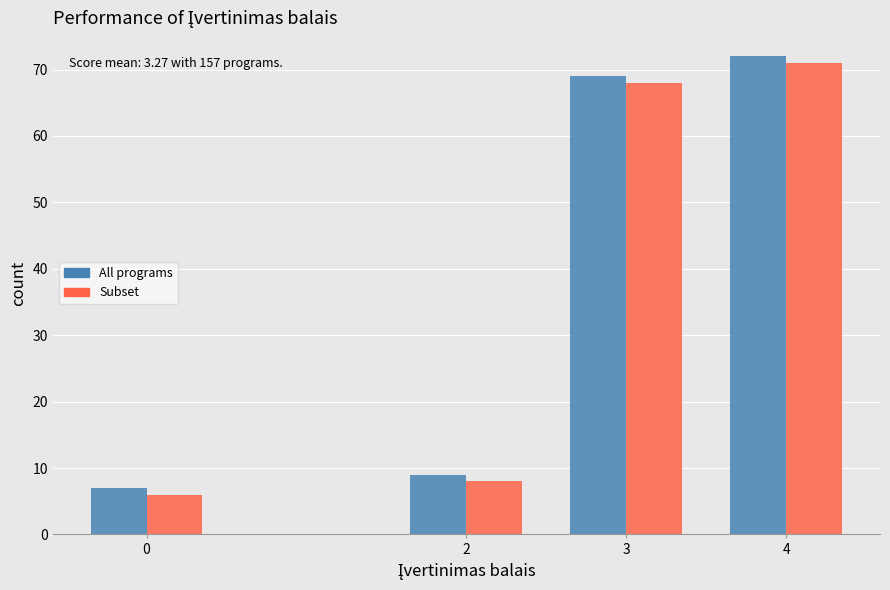

What is the total value across all series at 4?

143